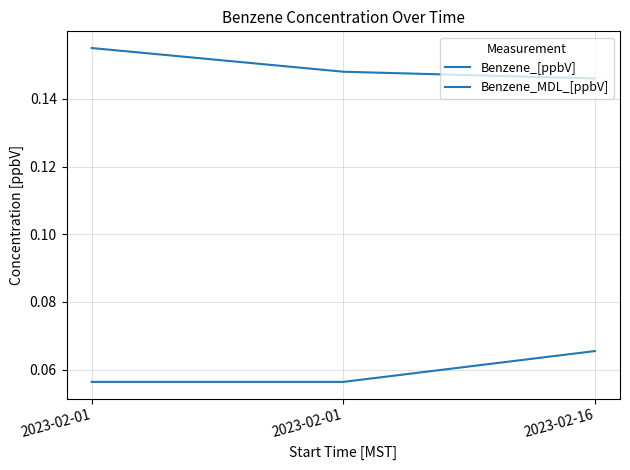

The value of Benzene_MDL_[ppbV] at 2023-02-01 is 0.1. True or false?

False